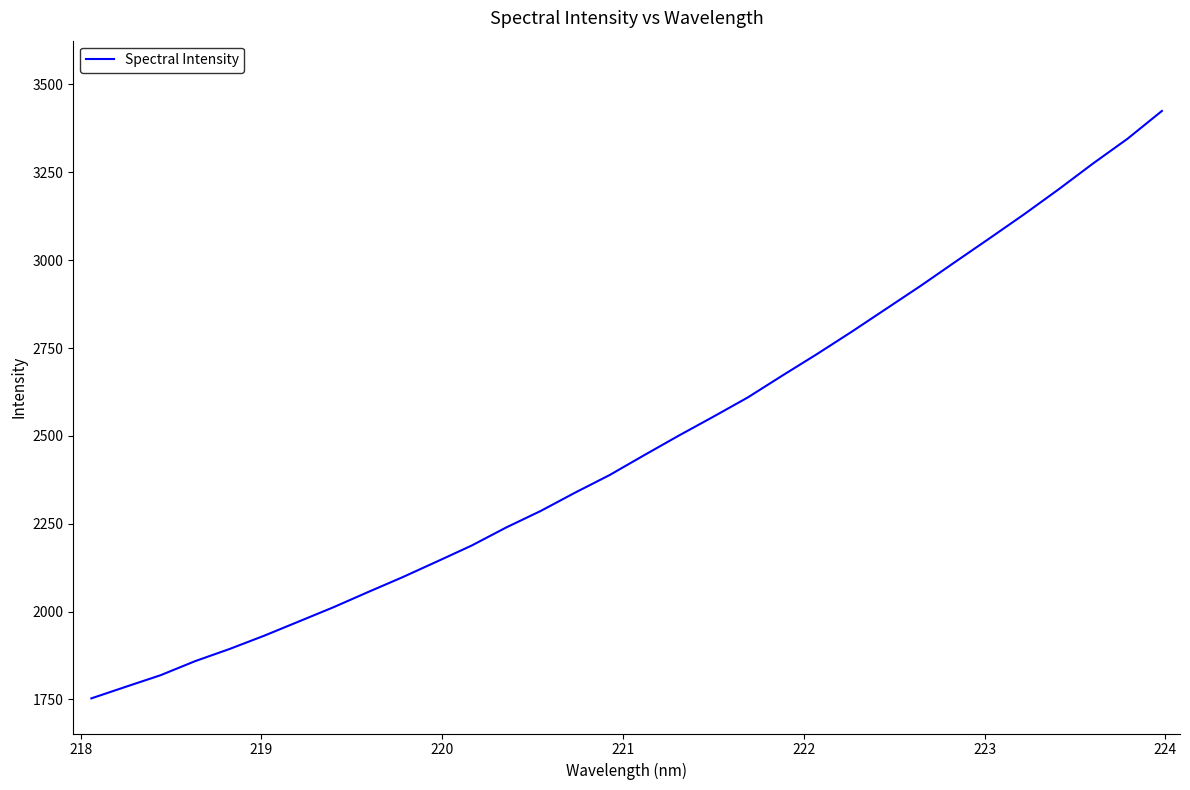

What is the smallest value displayed?

1753.0